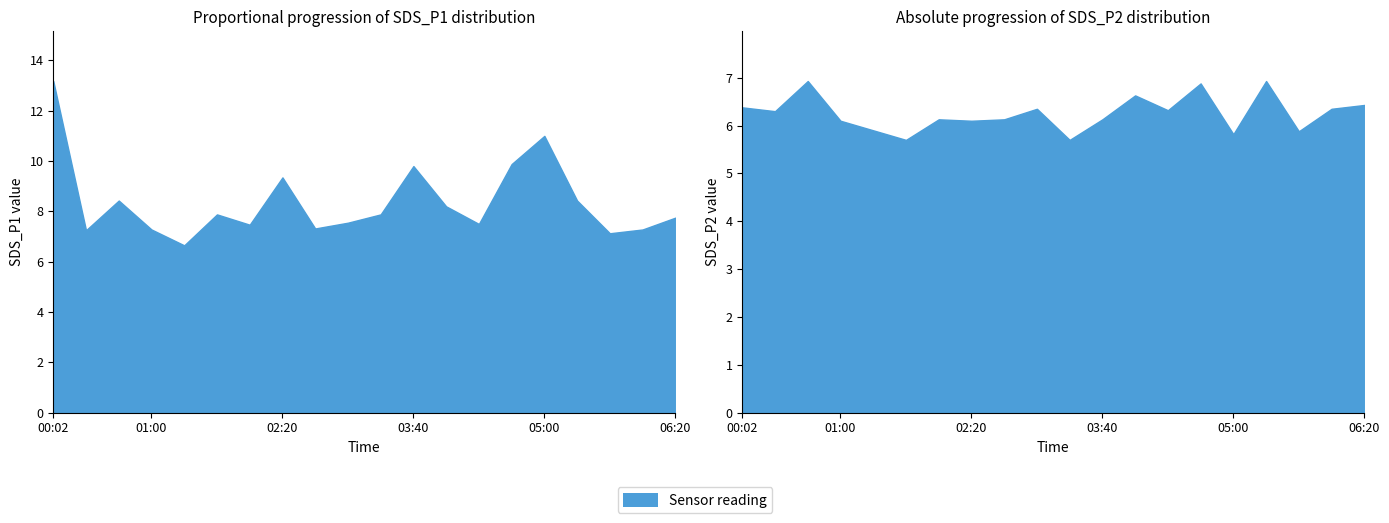

In SDS_P2, how many points are higher than both neighbors (excluding endpoints)?

6